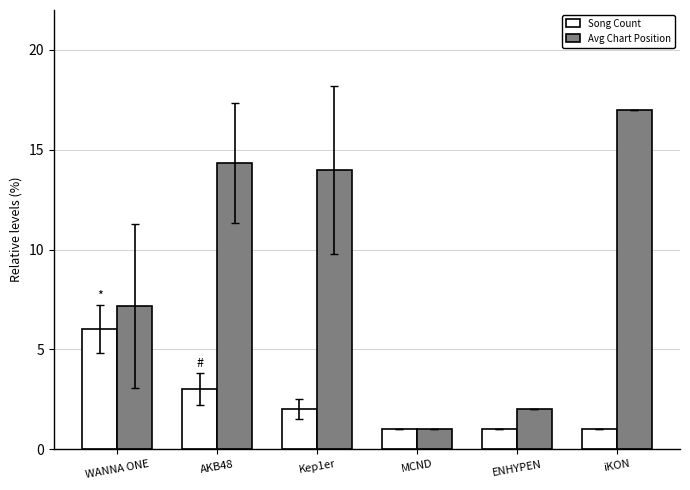

How many groups of bars are there?

6